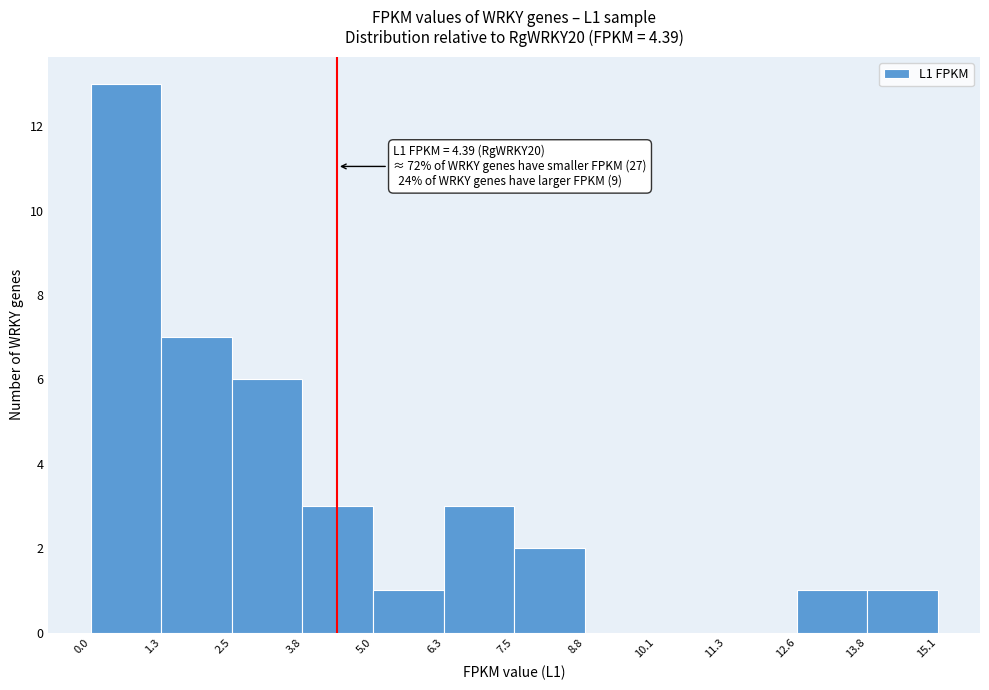

Over which range of the x-axis is the bar tallest?

0.0 to 1.3